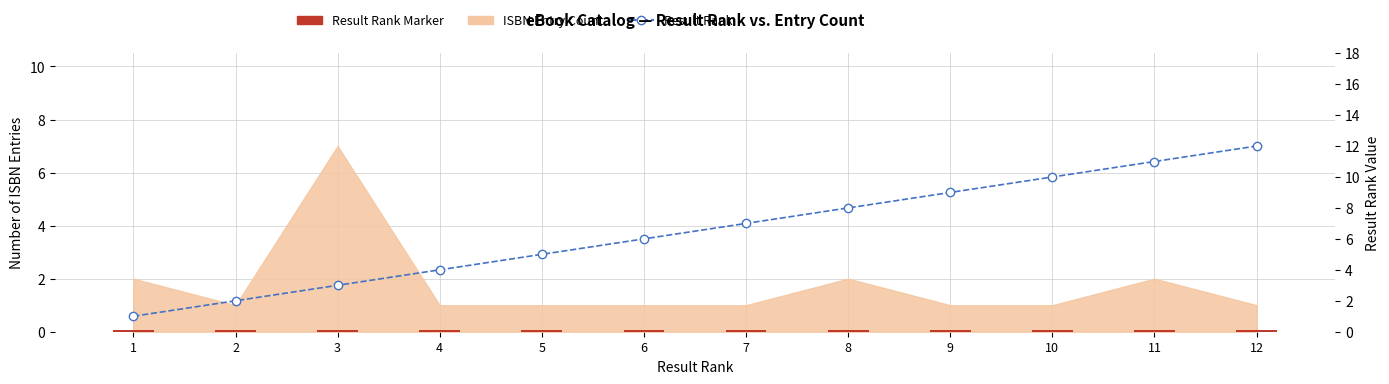

List the labels in order of Result Rank (bar marker) value, largest first.

1, 2, 3, 4, 5, 6, 7, 8, 9, 10, 11, 12